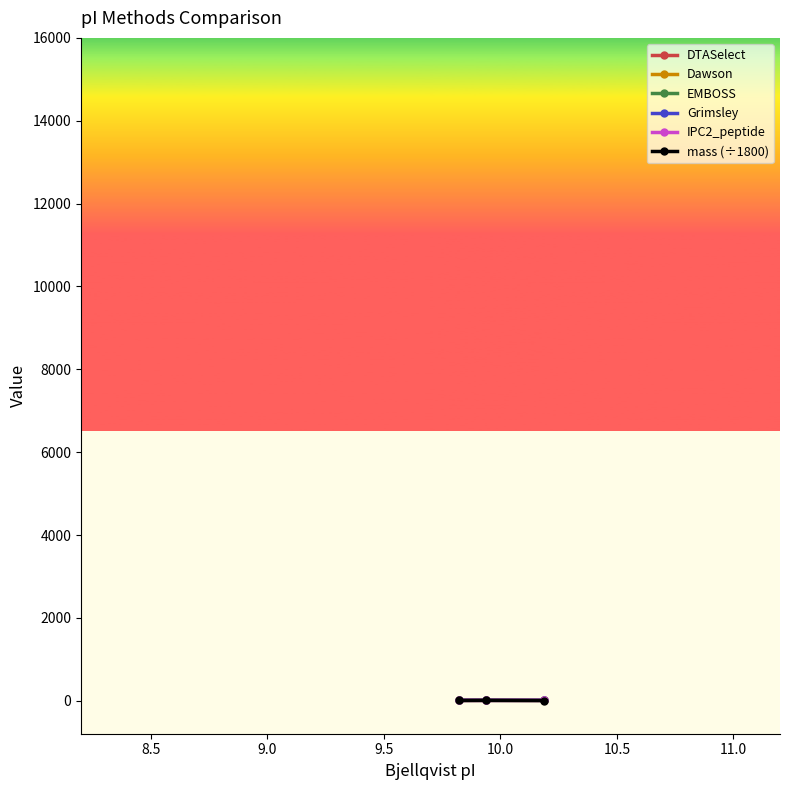

What is the label of the 1st point from the left?

R9VWZ9